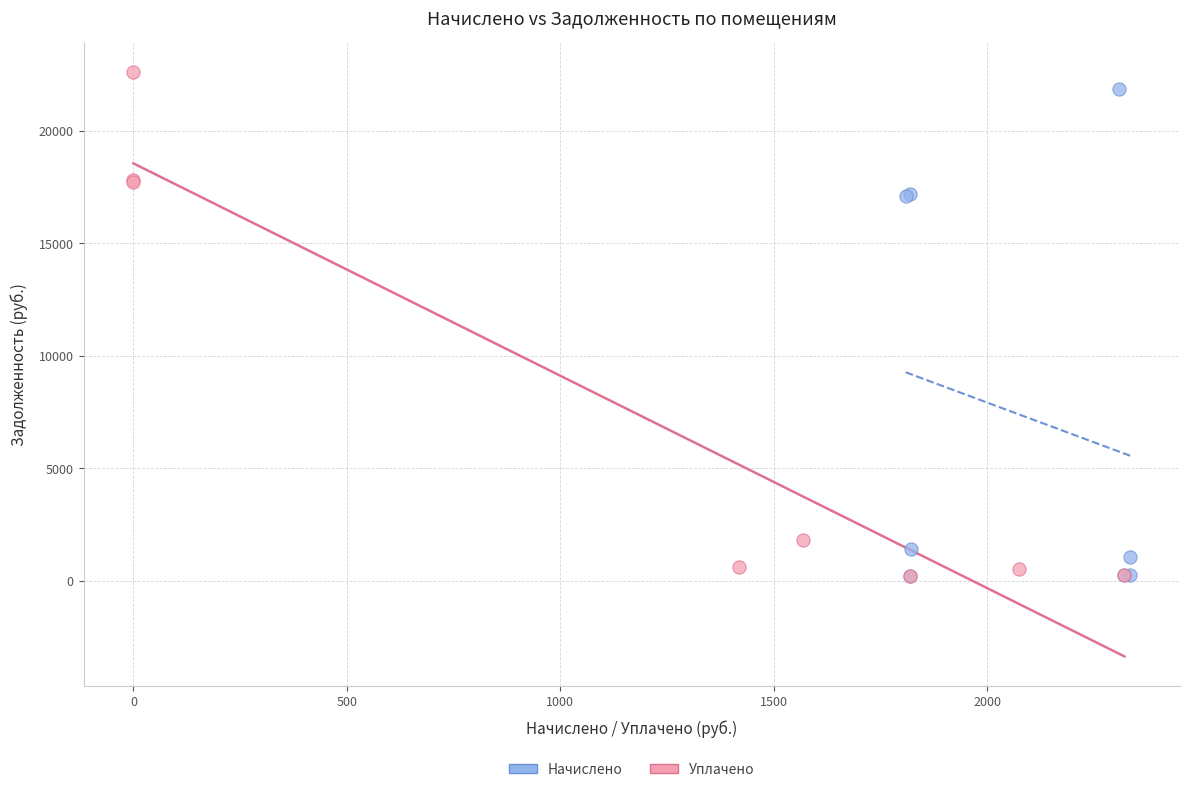

Which series has the widest spread of Y values?

Уплачено